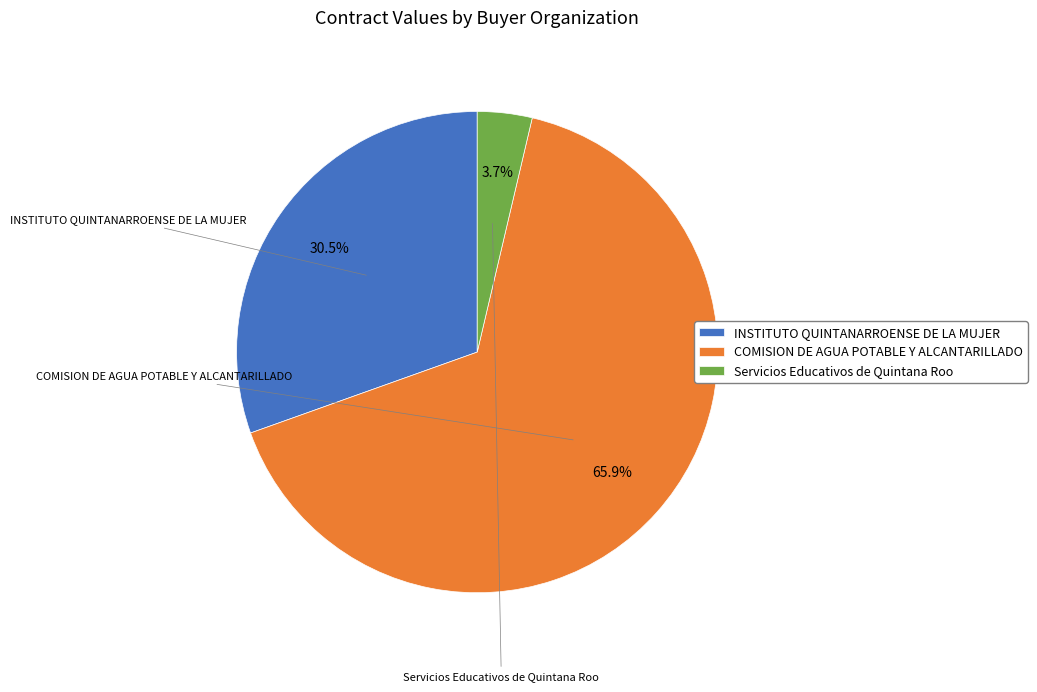

To the nearest percent, what percentage of the pie is Servicios Educativos de Quintana Roo?

4%